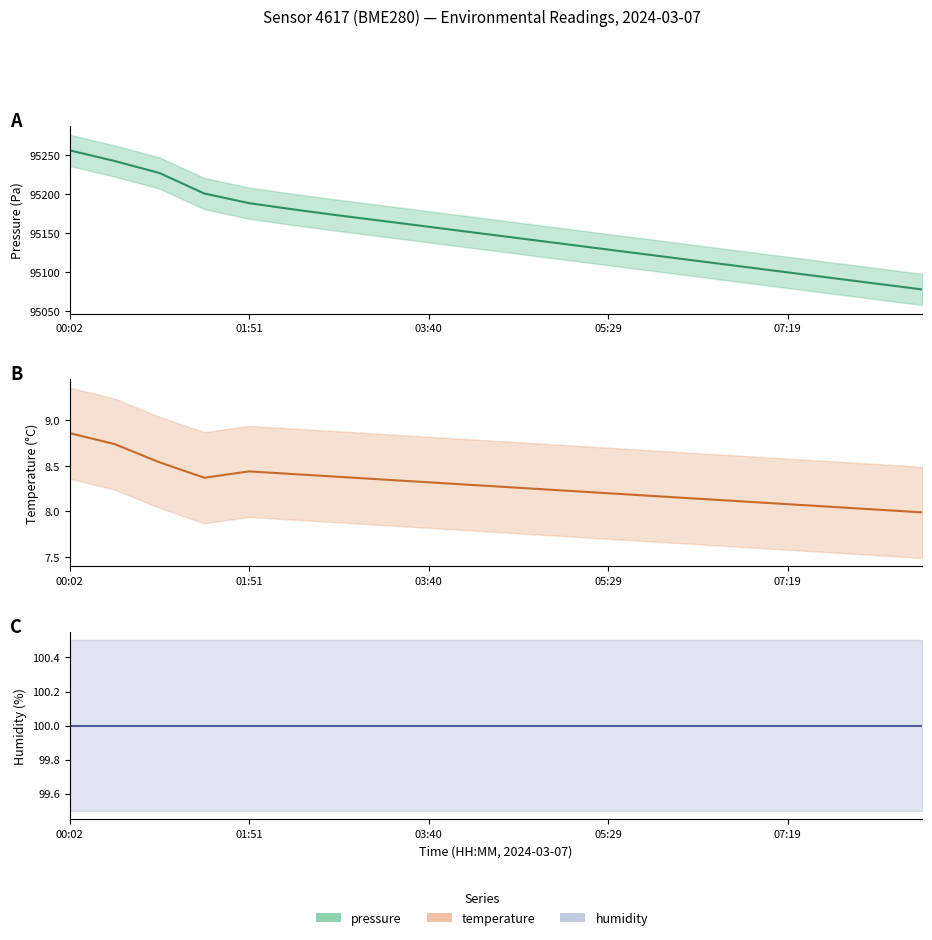

At which label is temperature closest to 8?

08:41